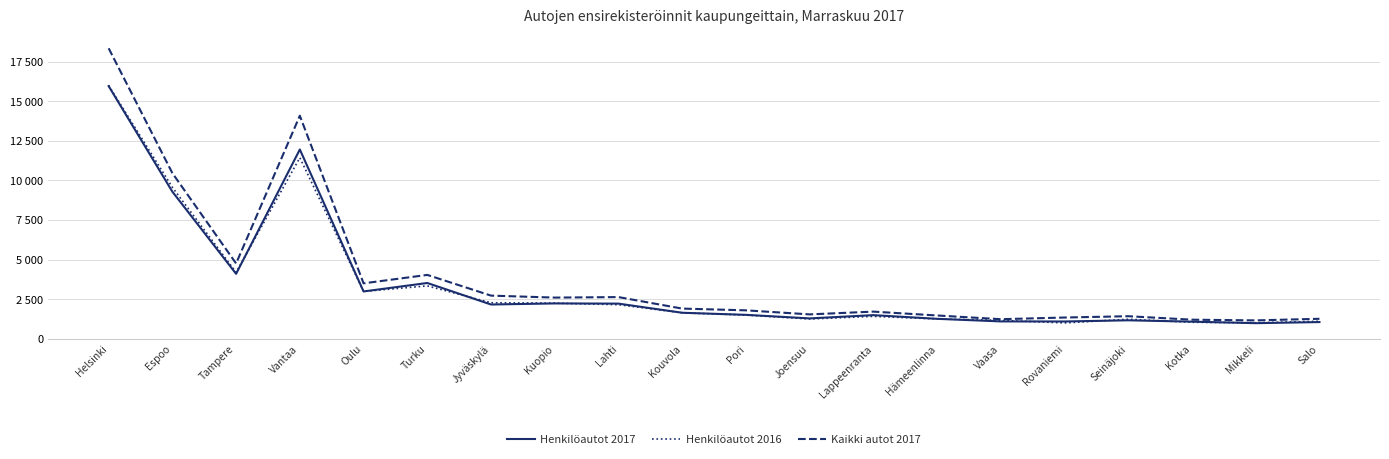

Is it true that Henkilöautot 2017 equals 1104 at Vaasa?

True